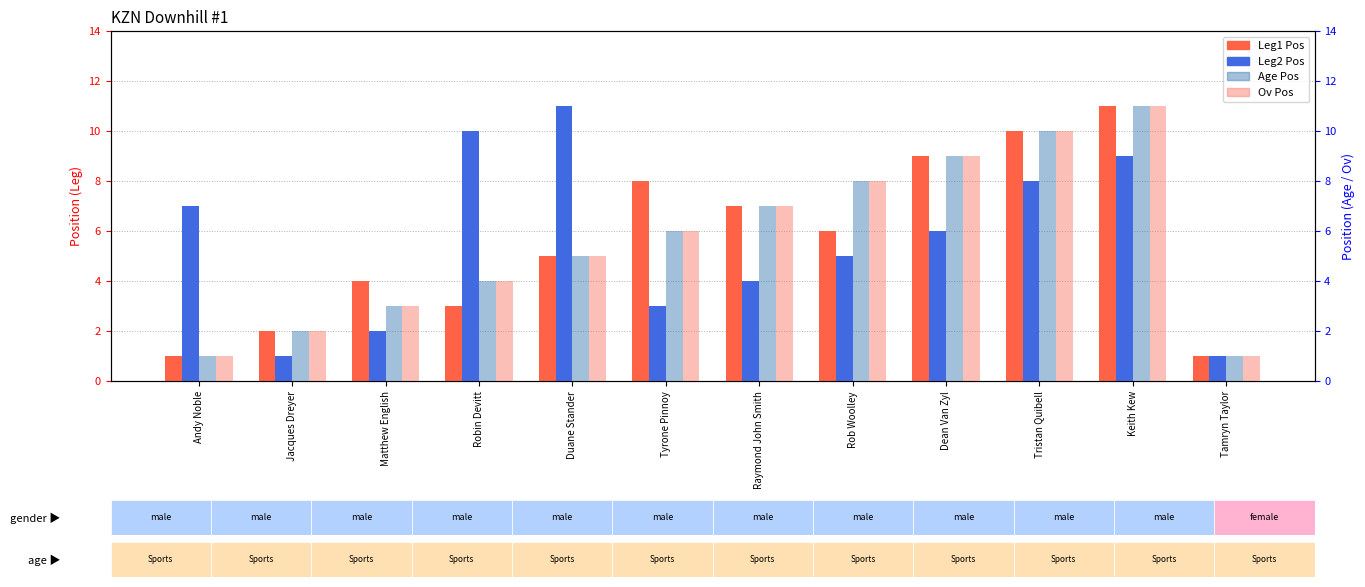

What is the maximum value shown in the chart?

11